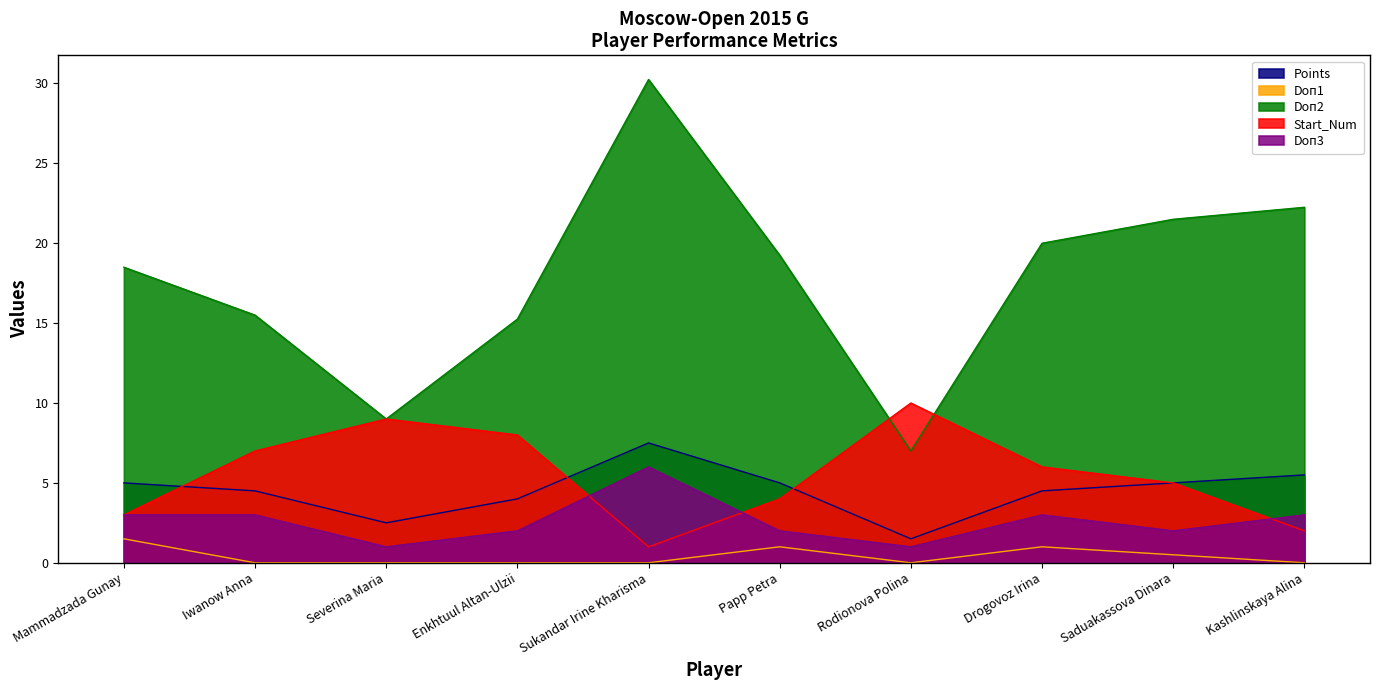

True or false: Doп2 and Doп3 cross at least once.

False